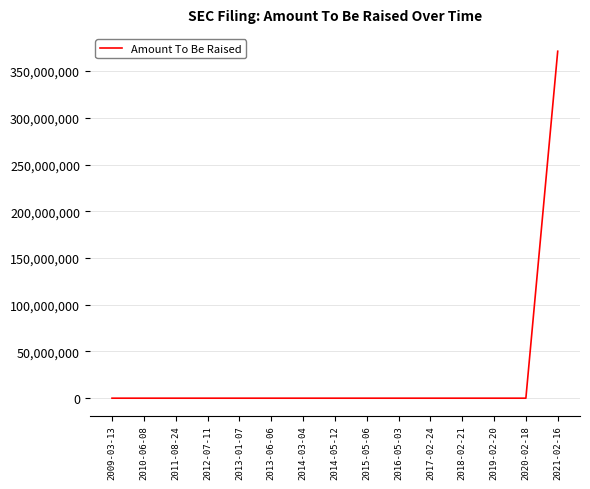

What is the difference between the maximum and minimum values?

371284001